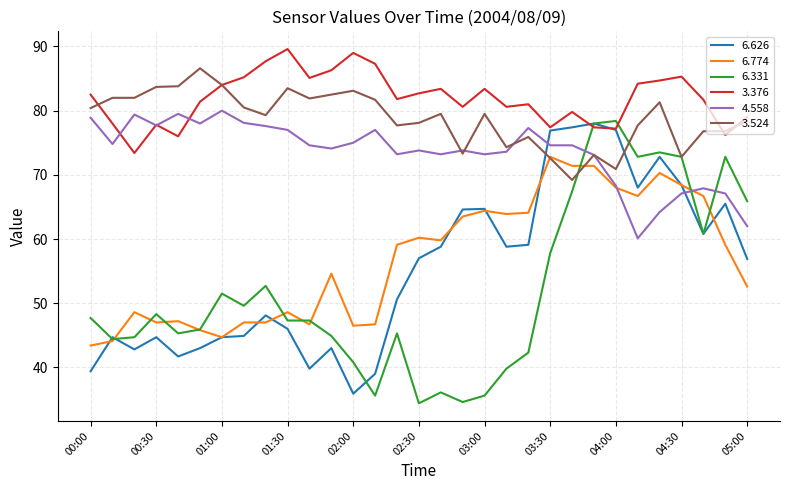

Which series has the widest spread of values?

6.331